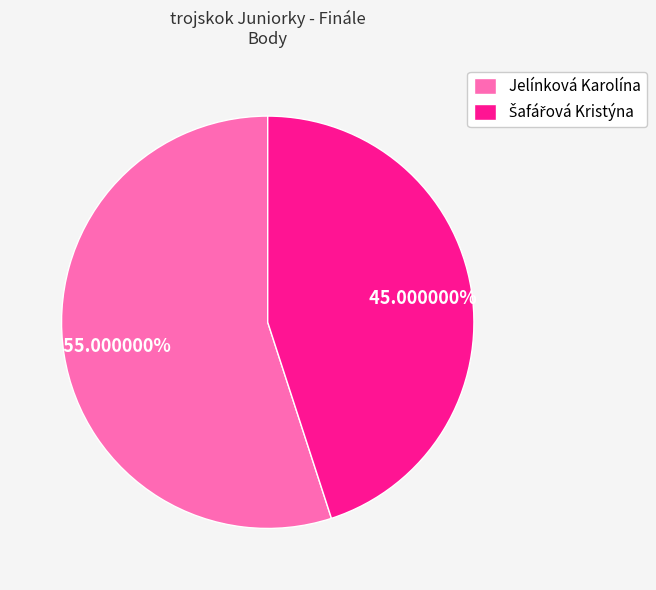

How many segments does this pie chart have?

2